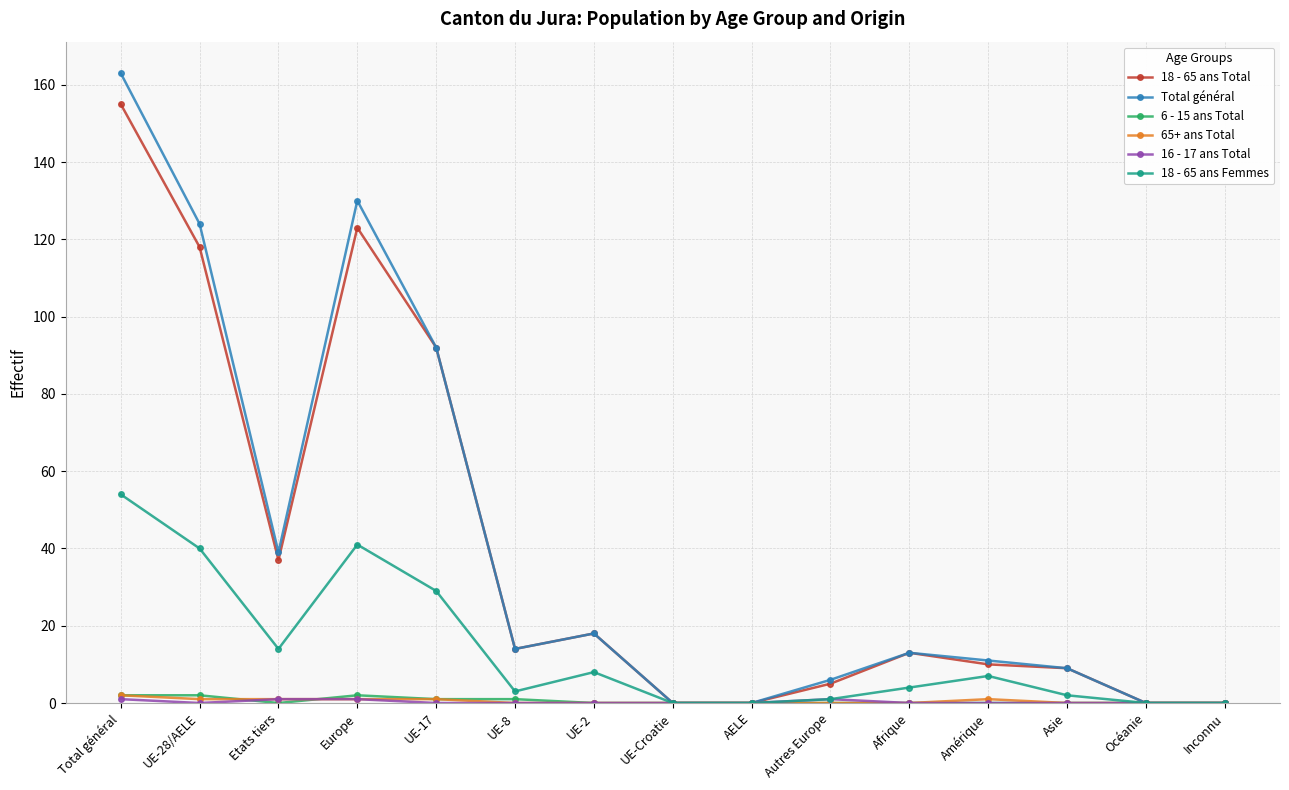

At how many categories does at least one series exceed 162?

1